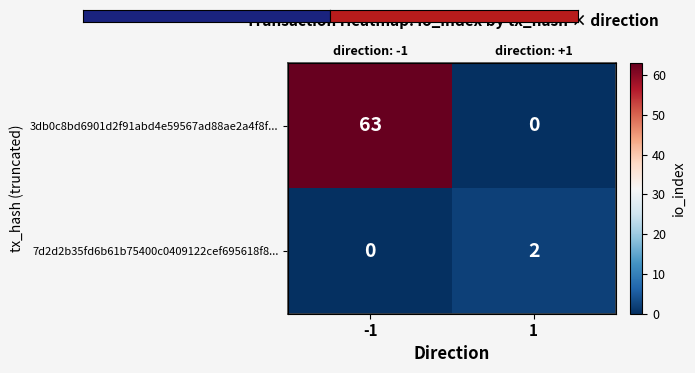

Count the number of data series in this chart.

2